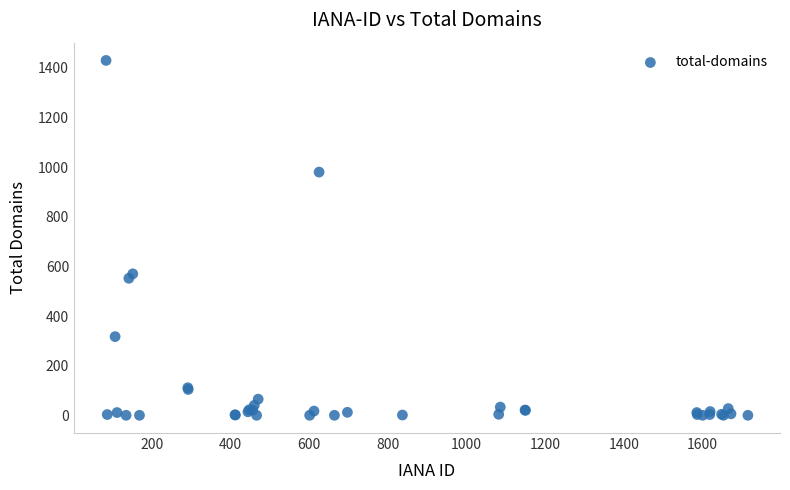

What Y value in the scatter plot is closest to 715?

570